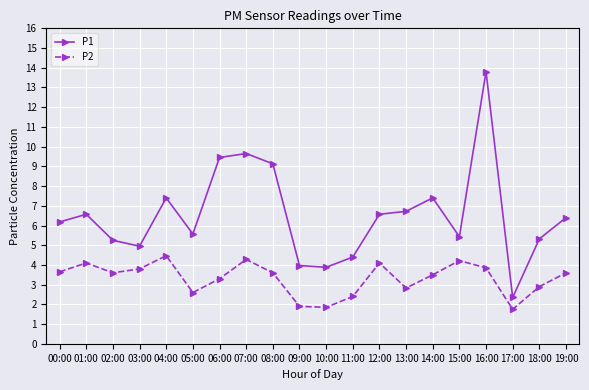

True or false: P2 has more than 1 points higher than both neighbors.

True